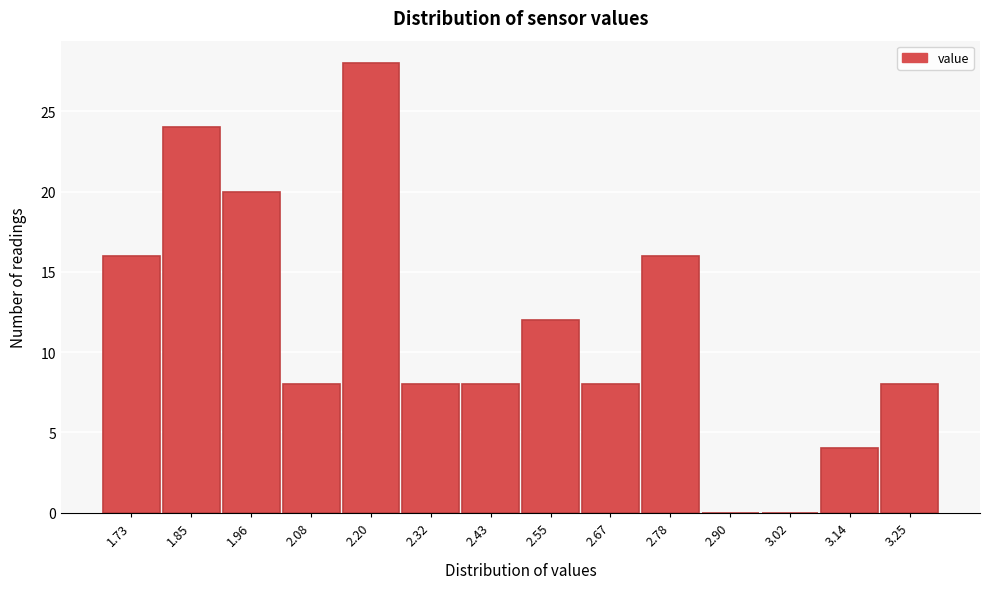

Reading left to right, transcribe all the data shown in this chart.

1.73=16	1.85=24	1.96=20	2.08=8	2.20=28	2.32=8	2.43=8	2.55=12	2.67=8	2.78=16	2.90=0	3.02=0	3.14=4	3.25=8